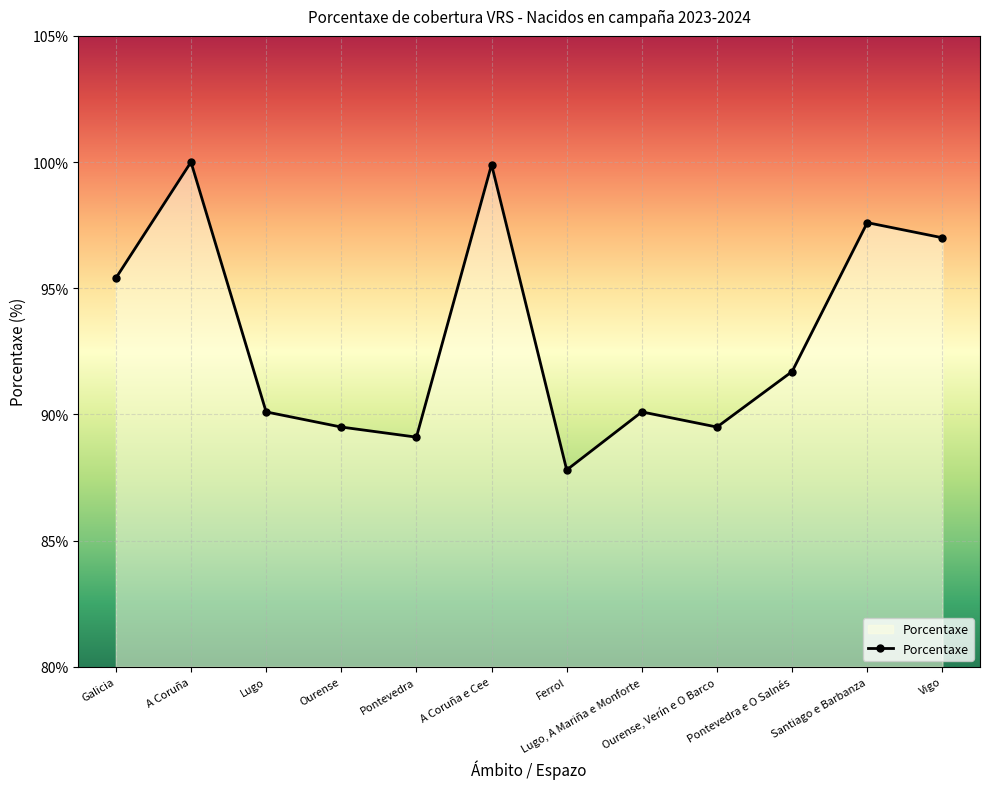

What is the value of the 7th point from the left?

87.8